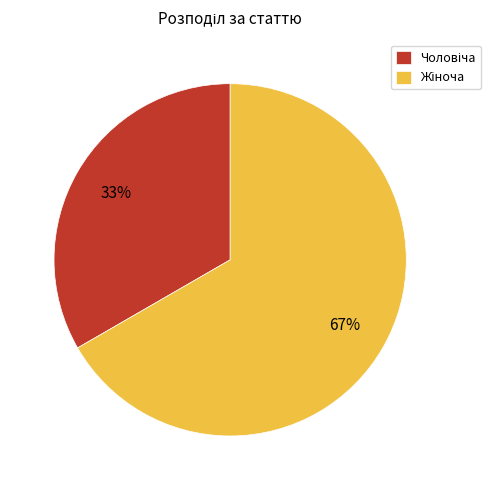

Is there a majority slice in this chart?

Yes